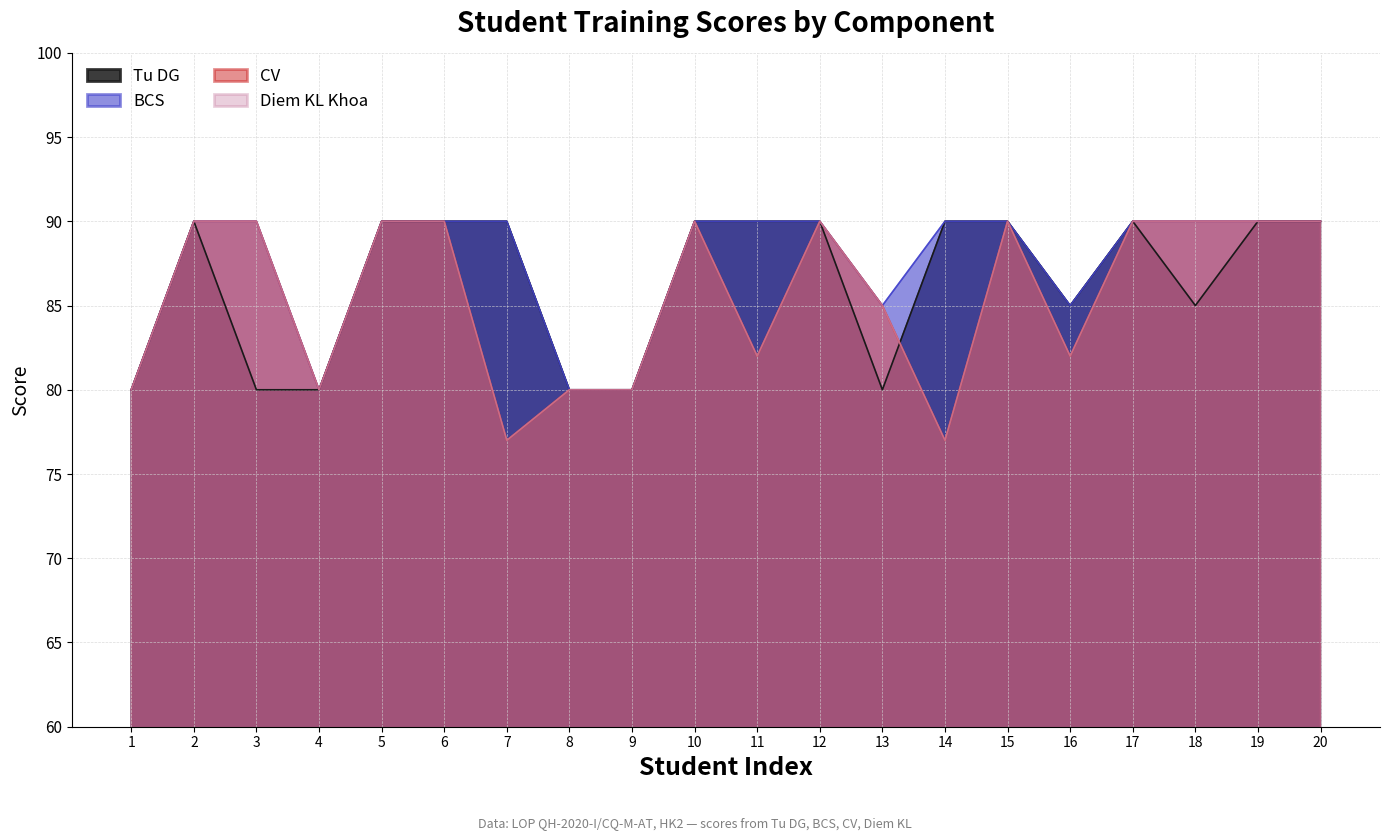

What are all the series names shown in the legend?

Tu DG, BCS, CV, Diem KL Khoa